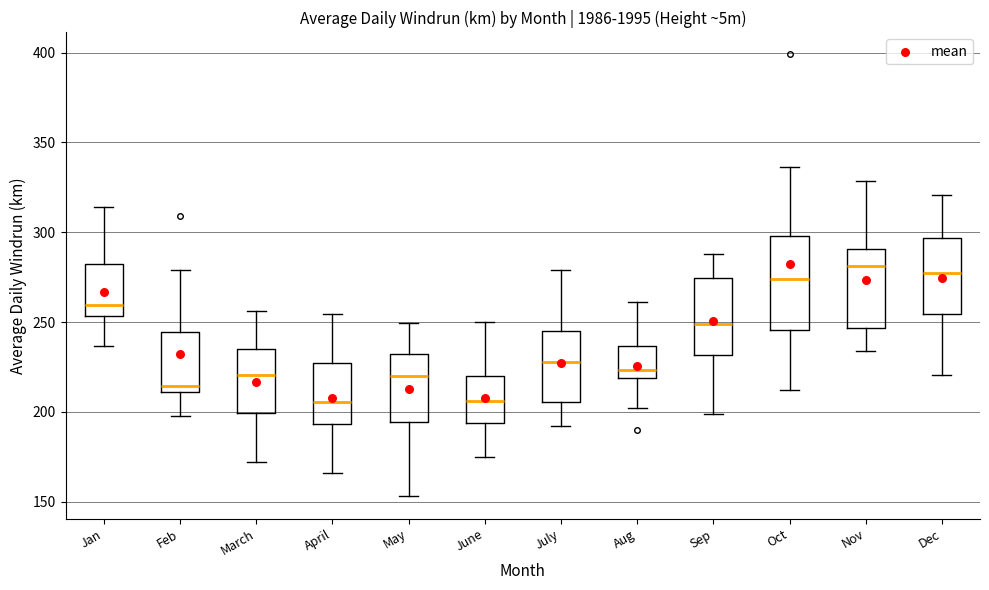

Reading left to right, read every box against the y-axis: the position of its median line, the range the box covers, and the ends of its whiskers. The values are not printed on the chart, so give them approximately, as read against the axis.

Jan: median 260, box 255 to 280, whiskers 235 to 315
Feb: median 215, box 210 to 245, whiskers 200 to 280
March: median 220, box 200 to 235, whiskers 170 to 255
April: median 205, box 195 to 225, whiskers 165 to 255
May: median 220, box 195 to 230, whiskers 155 to 250
June: median 205, box 195 to 220, whiskers 175 to 250
July: median 230, box 205 to 245, whiskers 190 to 280
Aug: median 225, box 220 to 235, whiskers 200 to 260
Sep: median 250, box 230 to 275, whiskers 200 to 290
Oct: median 275, box 245 to 300, whiskers 210 to 335
Nov: median 280, box 245 to 290, whiskers 235 to 330
Dec: median 275, box 255 to 295, whiskers 220 to 320